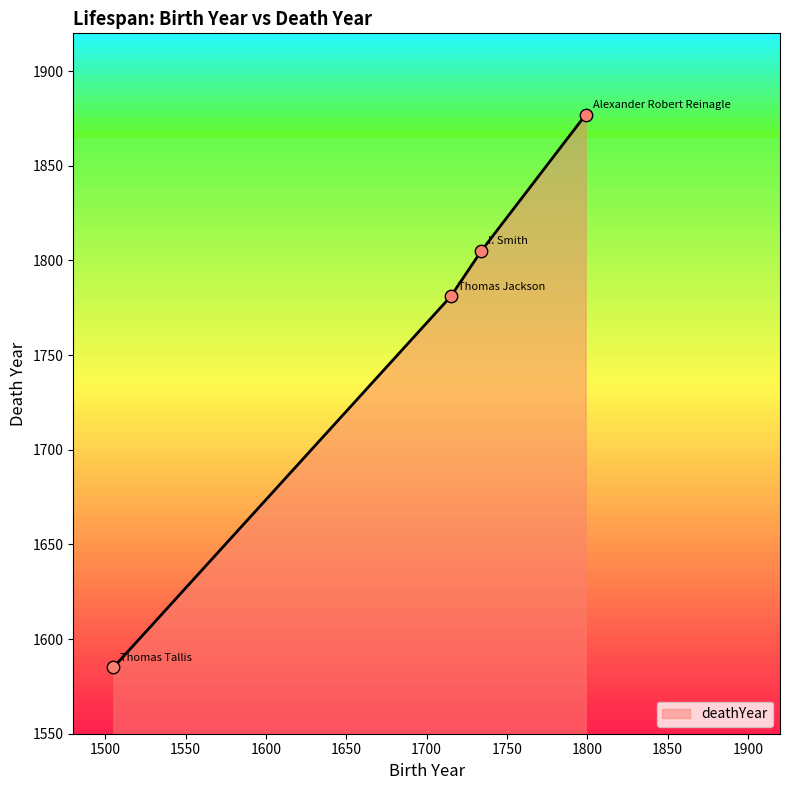

What is the minimum value shown in the chart?

1585